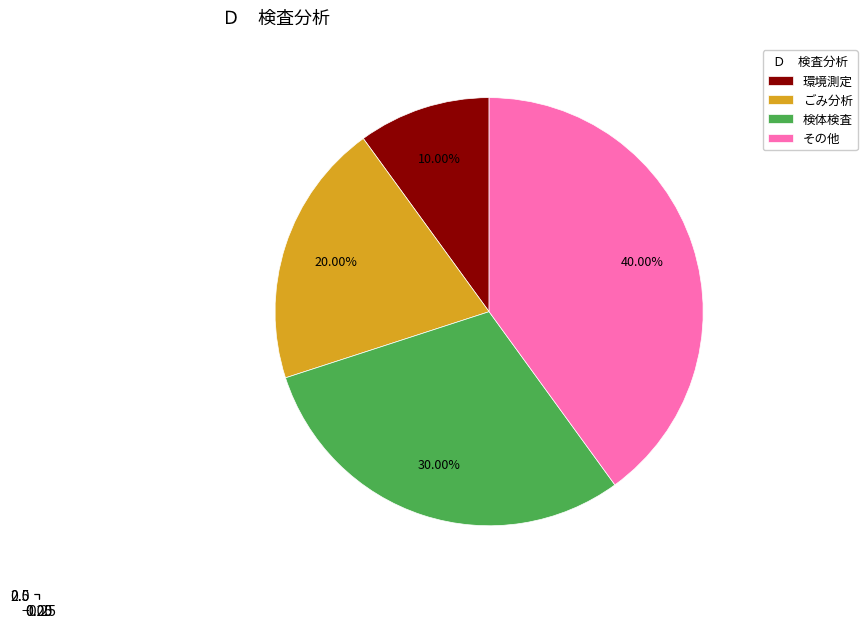

To the nearest percent, what is the difference between the ごみ分析 and 環境測定 slice percentages?

10%